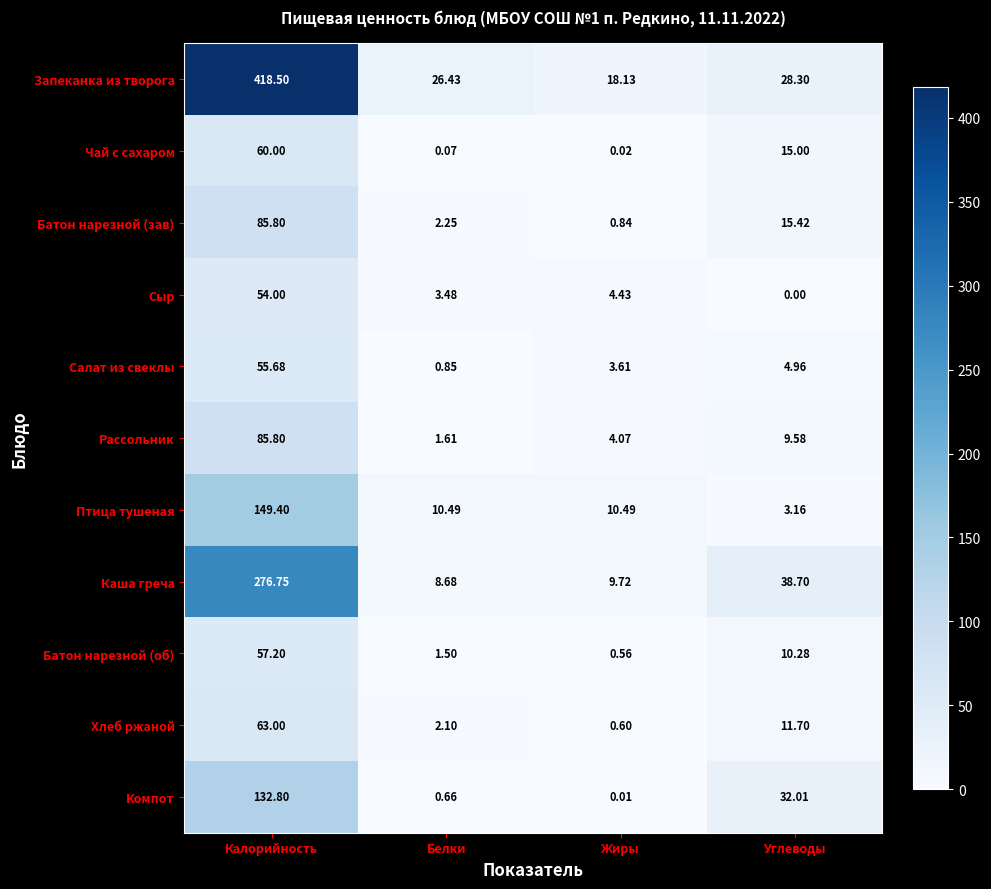

Between Жиры and Углеводы, which series saw the biggest shift?

Компот